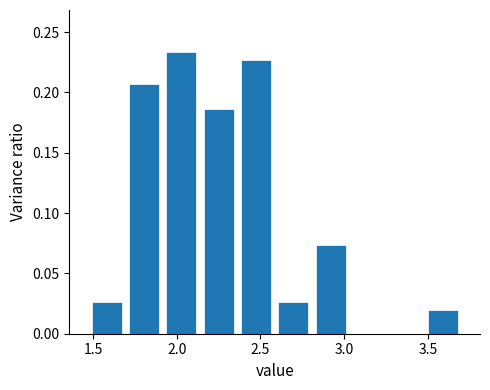

Reading left to right, list every bar in this chart as the range it spans on the x-axis followed by its height. Neither the bar edges nor the heights are printed on the chart, so give them approximately, as read against the axes.

1.45 to 1.70: 0.025
1.70 to 1.90: 0.205
1.90 to 2.15: 0.235
2.15 to 2.35: 0.185
2.35 to 2.60: 0.225
2.60 to 2.80: 0.025
2.80 to 3.05: 0.075
3.05 to 3.25: 0
3.25 to 3.50: 0
3.50 to 3.70: 0.020